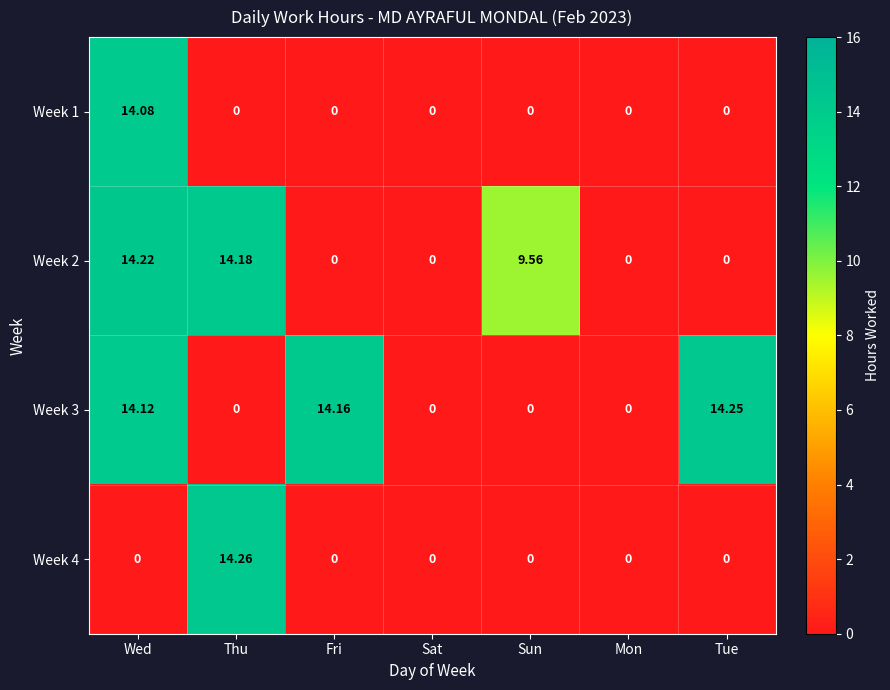

Count the number of categories in the chart.

7